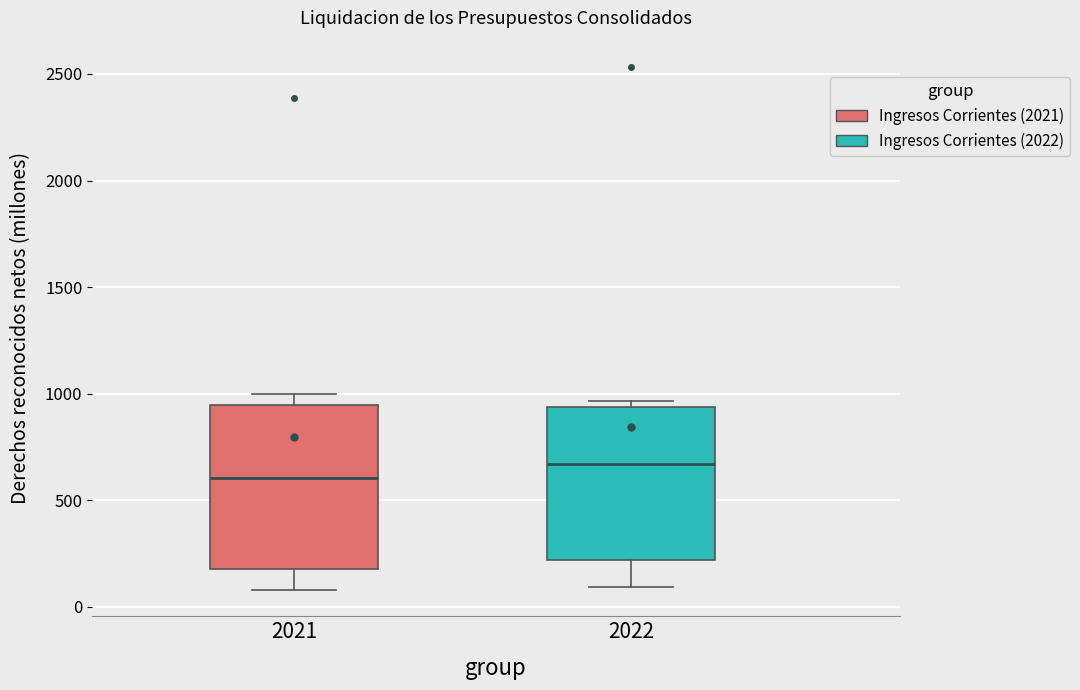

Reading left to right, transcribe this box plot: for each box, give where its median line is, the range the box spans, and where its two whiskers end, as read against the y-axis. The values are not printed on the chart, so give them approximately, as read against the axis.

2021: median 600, box 200 to 950, whiskers 100 to 1000
2022: median 650, box 200 to 950, whiskers 100 to 950 (just above the box's upper edge)